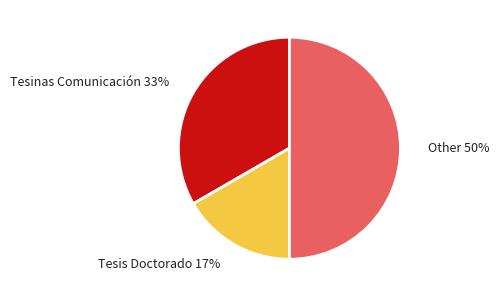

To the nearest percent, what is the difference between the largest and smallest slice percentages?

33%